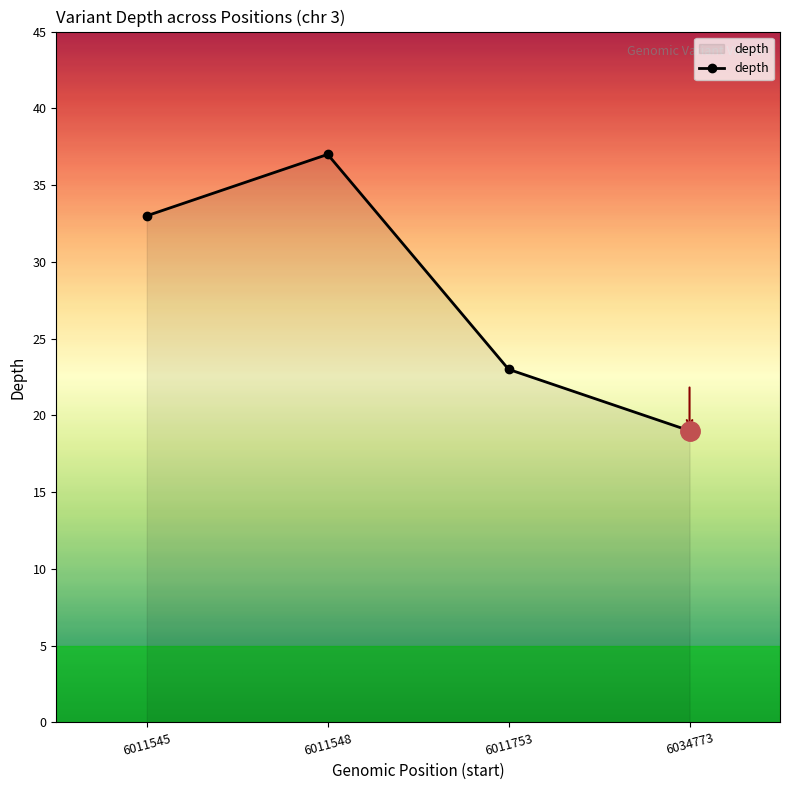

Does the chart display data point markers on the line(s)?

Yes